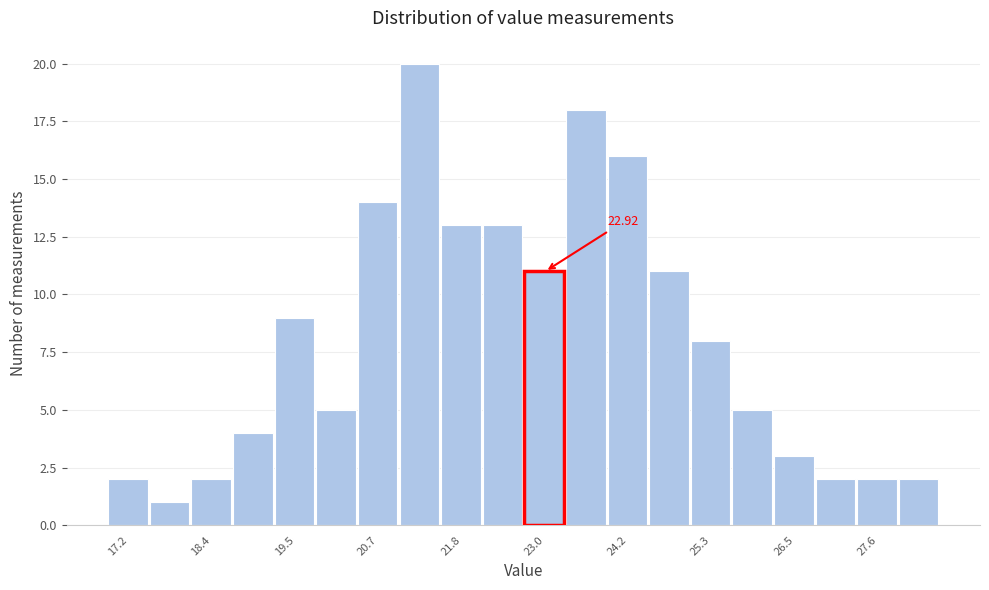

Read against the x-axis, roughly where is the centre of the tallest bar?

21.2